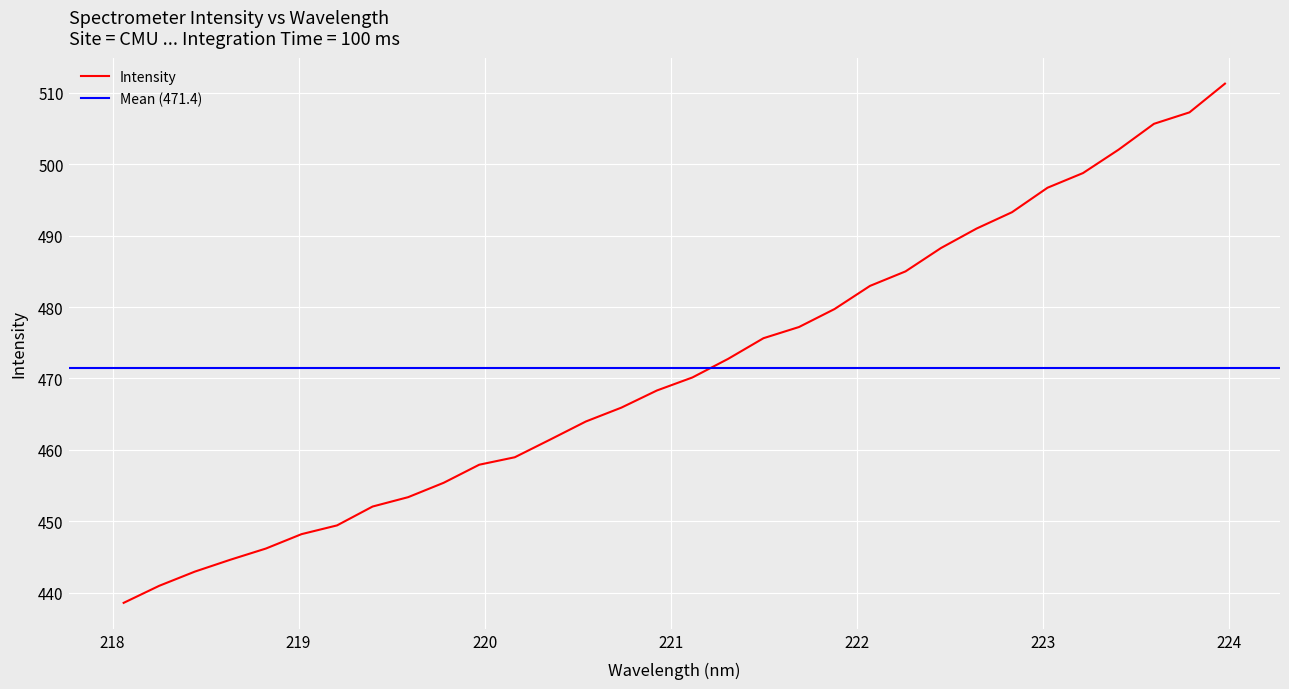

Reading left to right, what are all the values shown in this chart?

438.6	441.0	442.9	444.6	446.2	448.2	449.4	452.1	453.4	455.4	457.9	459.0	461.4	464.0	465.9	468.3	470.1	472.7	475.6	477.2	479.7	483.0	485.0	488.3	491.0	493.3	496.7	498.8	502.0	505.7	507.3	511.3